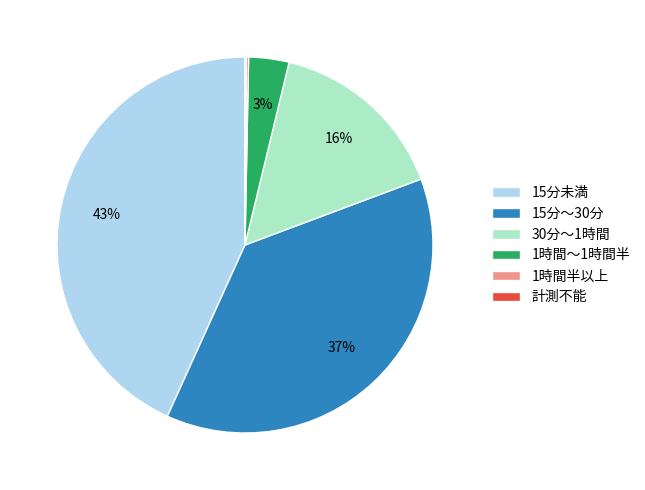

Which slice is the largest?

15分未満